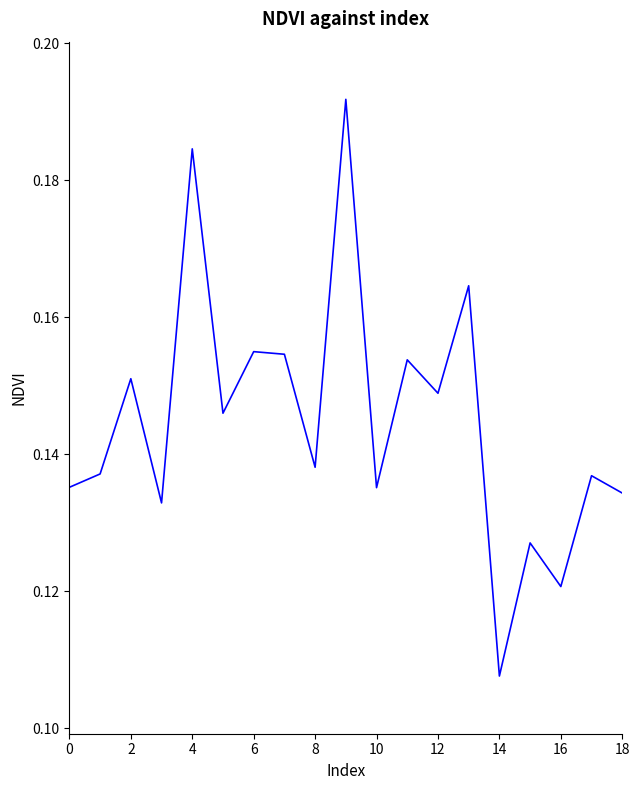

What is the value of the 3rd point from the left?

0.2